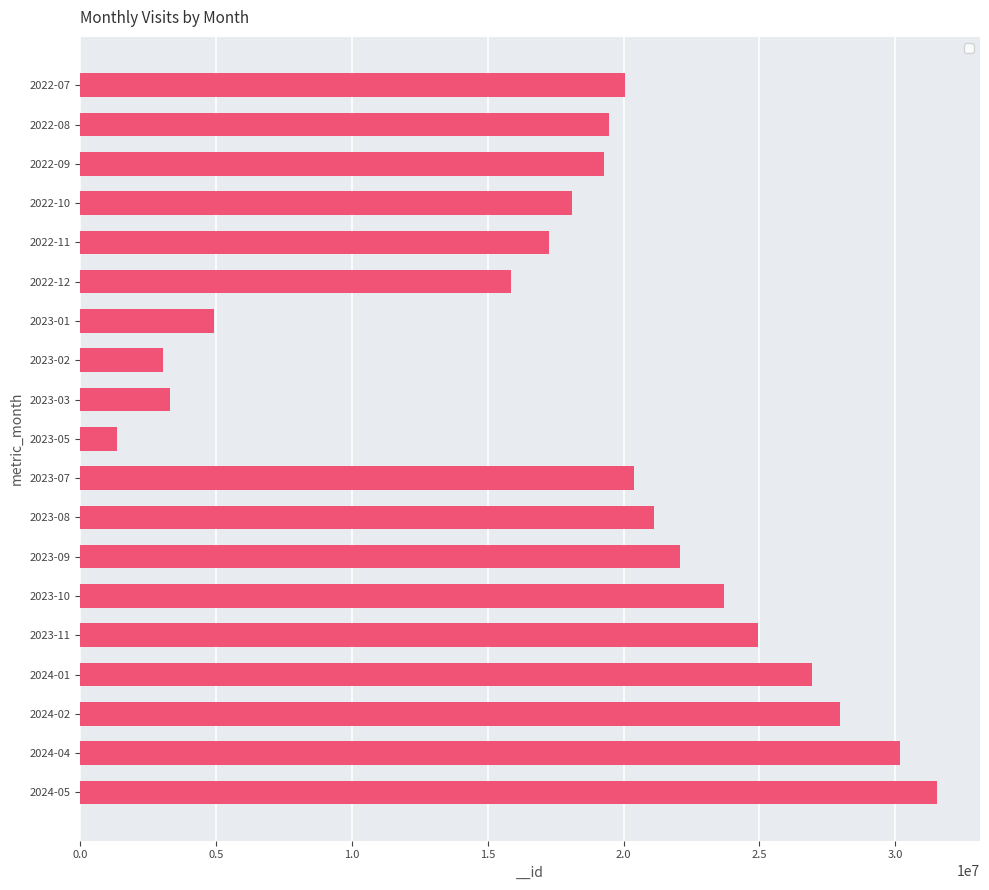

Approximately how many times larger is the value at 2023-11 compared to 2023-10?

1.1